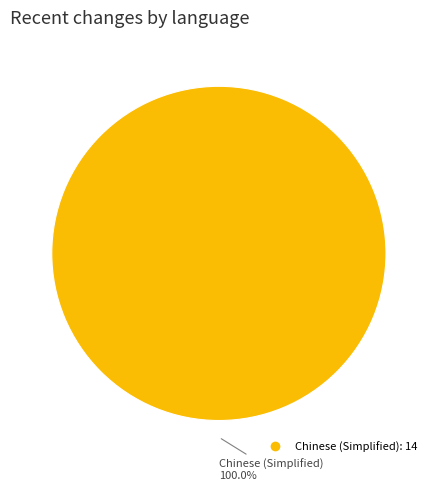

Is there any slice that represents more than half of the pie?

Yes